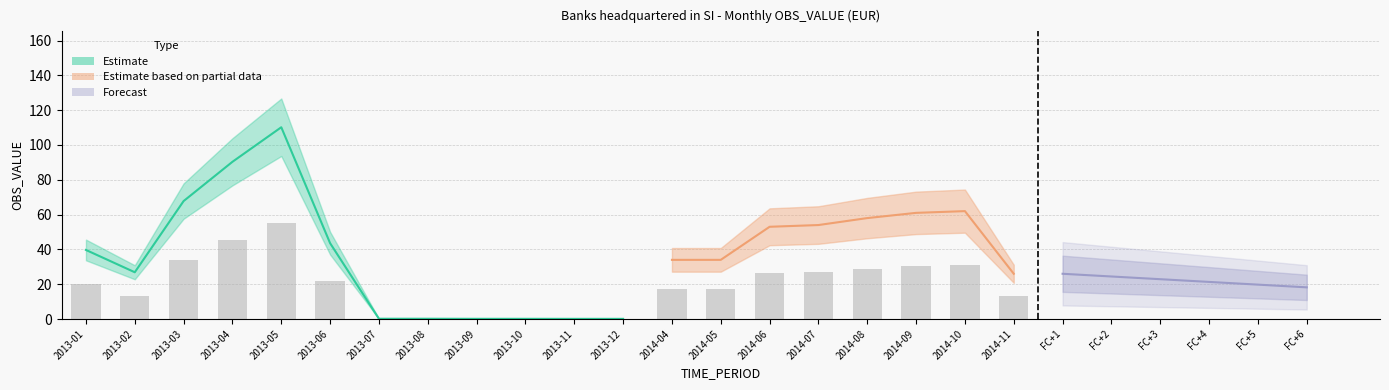

Rank the categories by value from lowest to highest.

2013-11, 2013-12, 2013-09, 2013-10, 2013-07, 2013-08, 2014-11, 2013-02, 2014-04, 2014-05, 2013-01, 2013-06, 2014-06, 2014-07, 2014-08, 2014-09, 2014-10, 2013-03, 2013-04, 2013-05